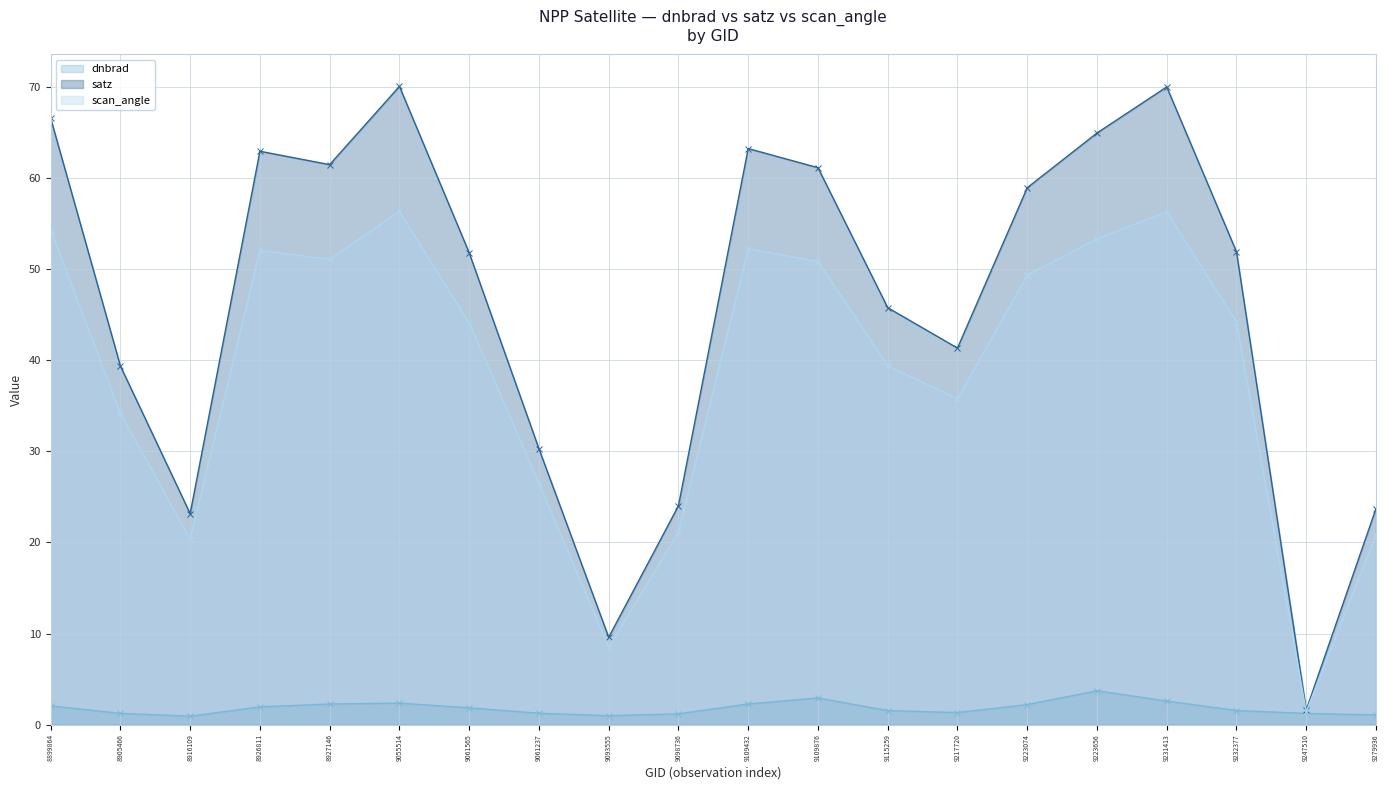

Does the chart display data point markers on the line(s)?

Yes